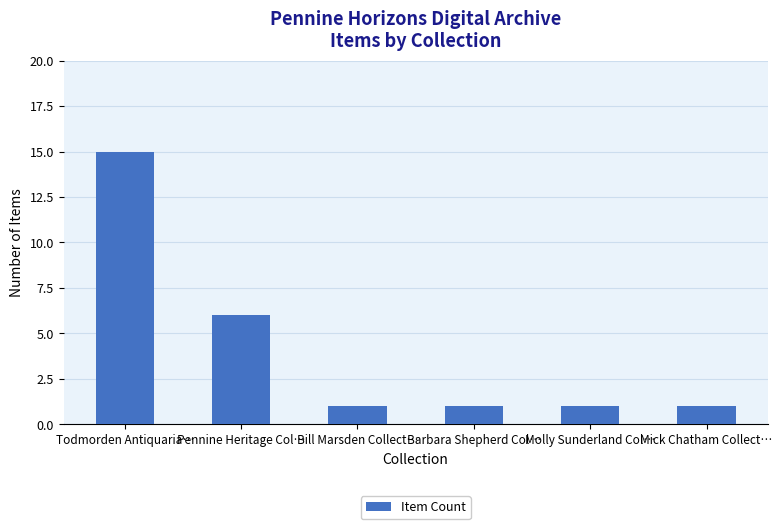

Reading left to right, what are all the values shown in this chart?

15	6	1	1	1	1